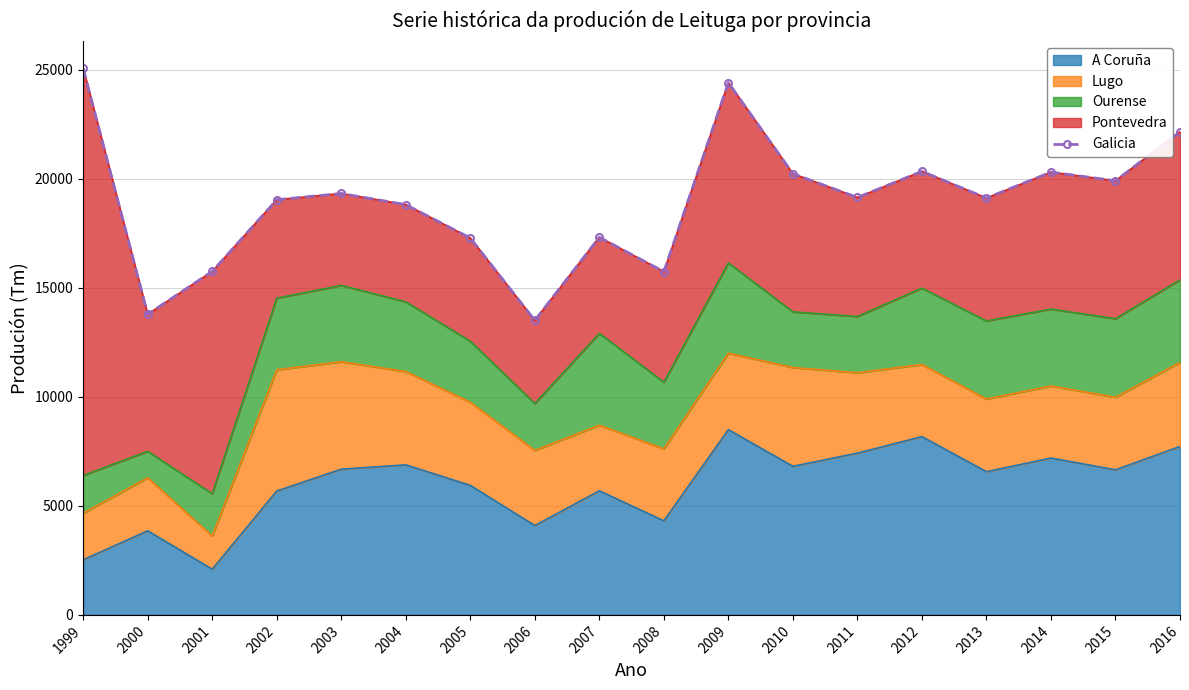

What is the sum of the values at 2014 and 2012?

40631